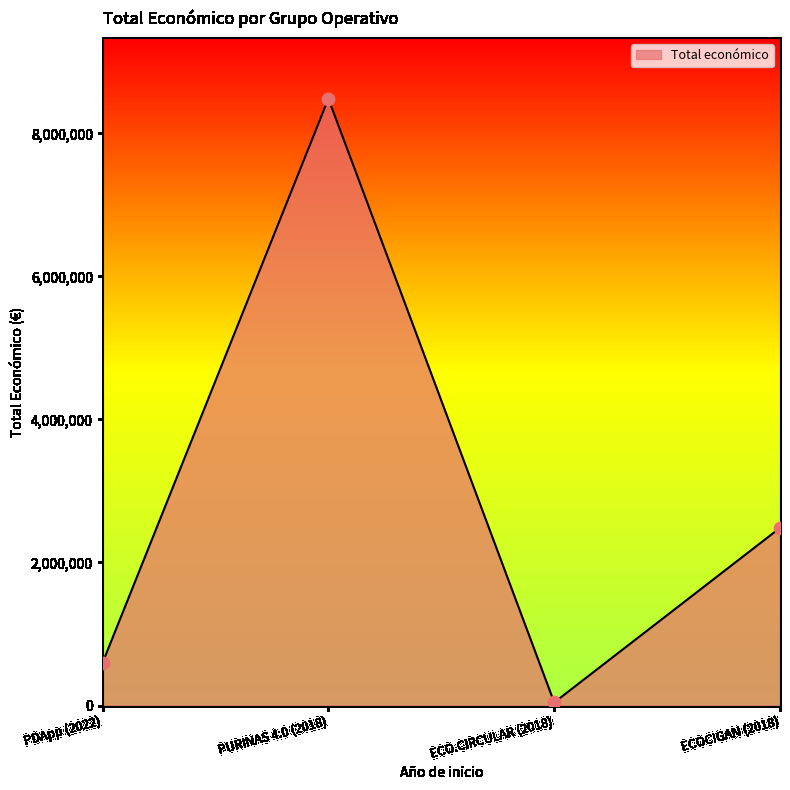

Between ECOCIGAN (2018) and PDApp (2022), which is larger?

ECOCIGAN (2018)